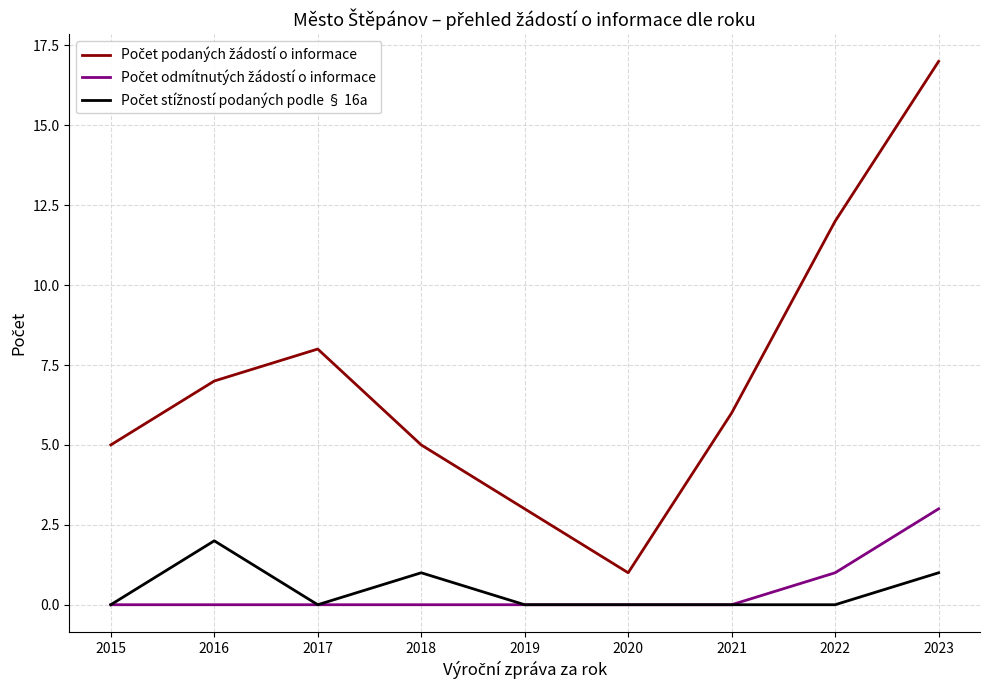

What is the spread (max minus min) of values at 2017?

8